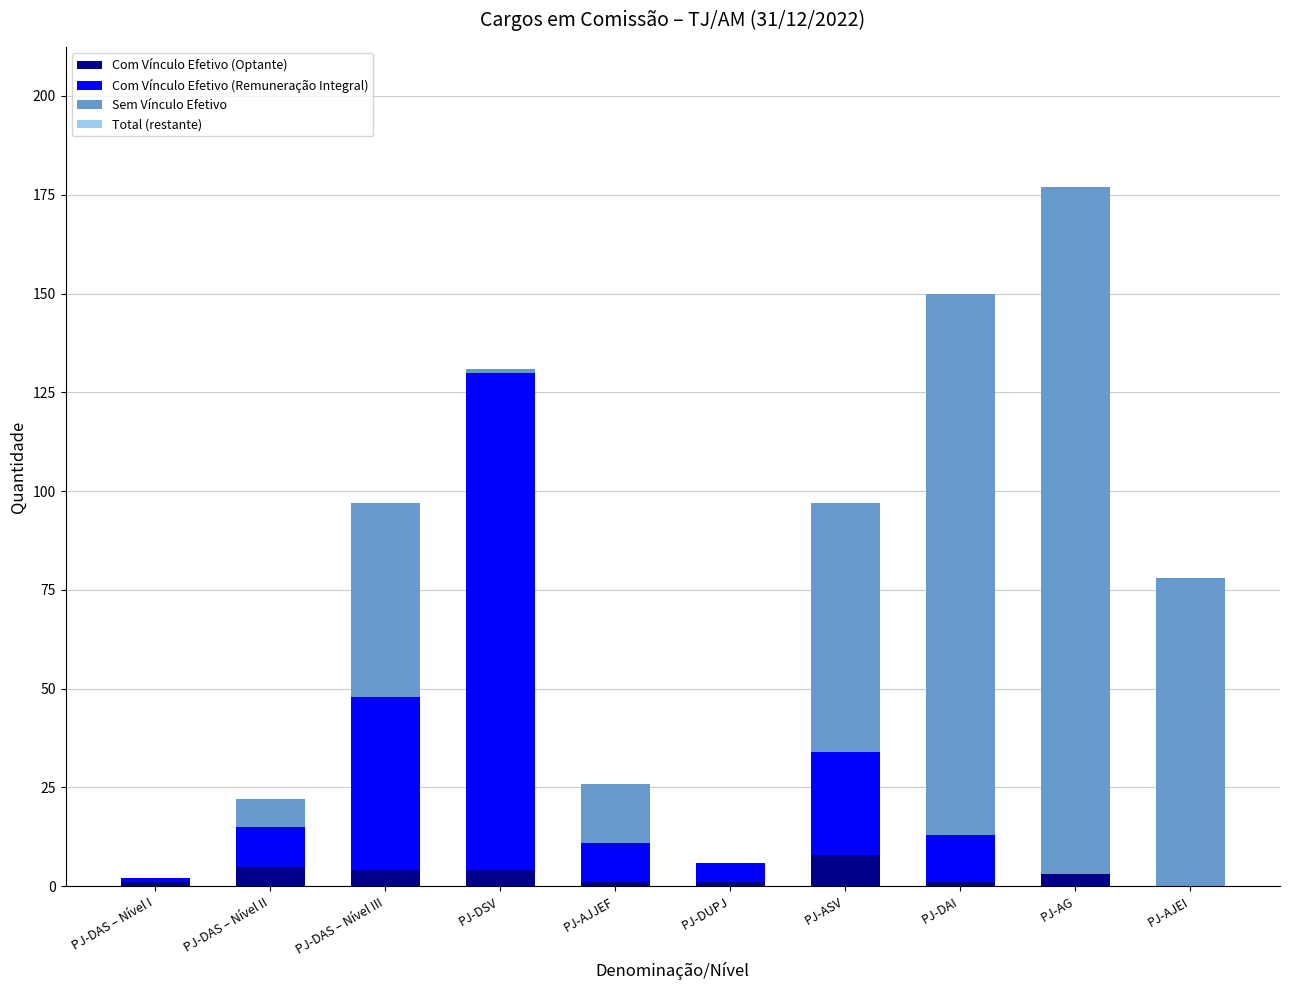

What is the sum of all Com Vínculo Efetivo (Optante) values?

28